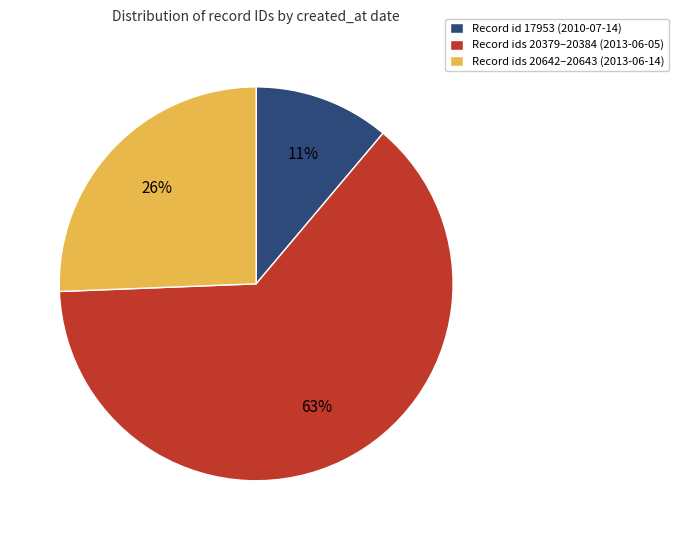

Is the sum of Record ids 20642–20643 (2013-06-14) and Record ids 20379–20384 (2013-06-05) greater than half?

Yes